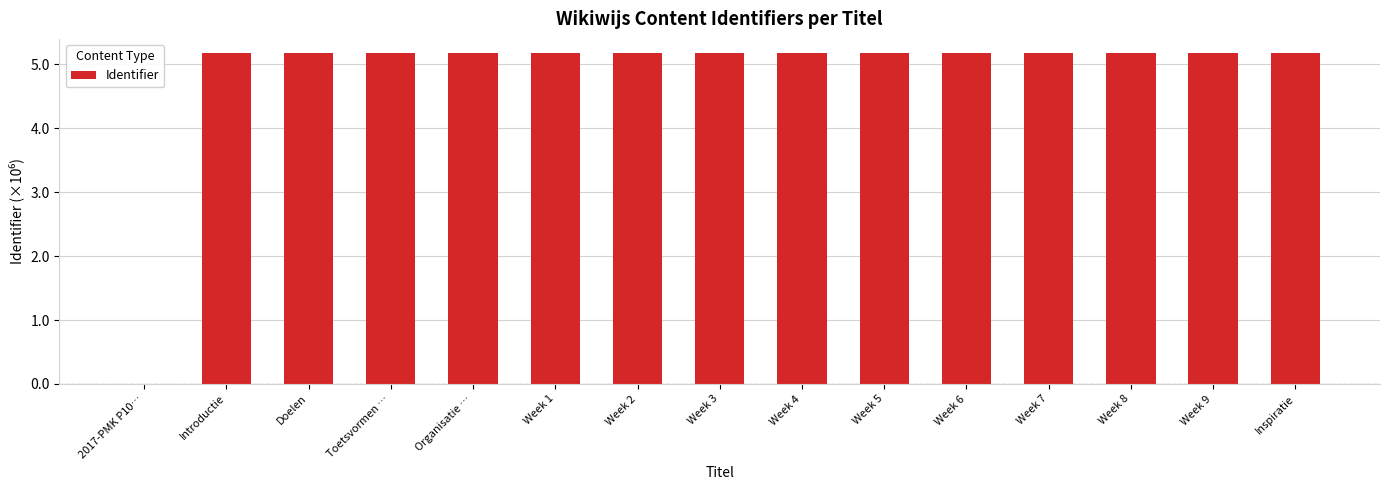

What is the change in value from 2017-PMK P10… to Week 2?

+5.2